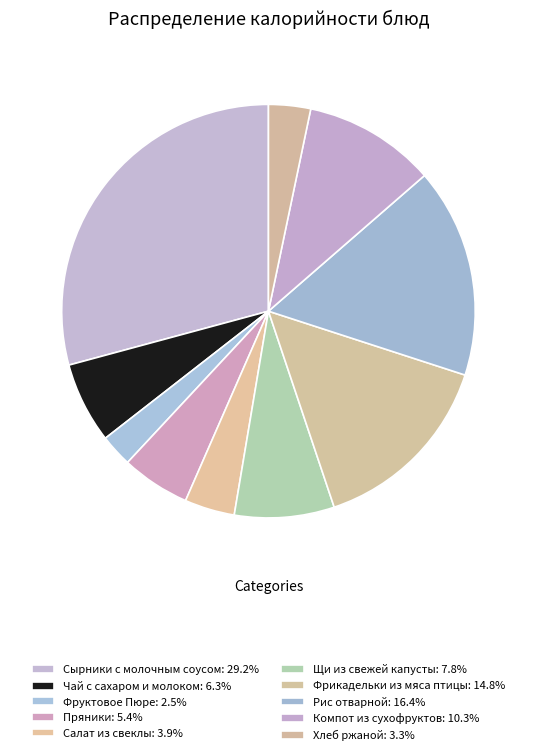

To the nearest percent, what is the average slice percentage?

10%